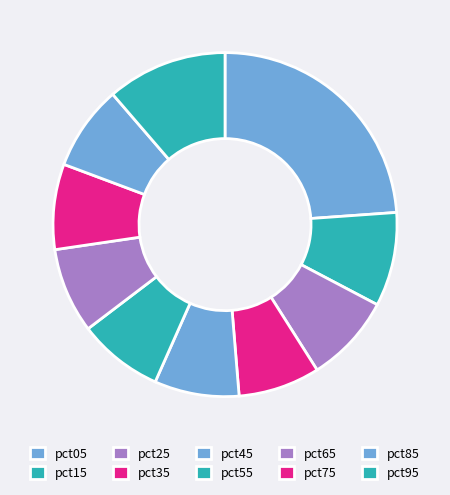

Rank the categories by value from lowest to highest.

pct35, pct45, pct85, pct55, pct65, pct75, pct25, pct15, pct95, pct05